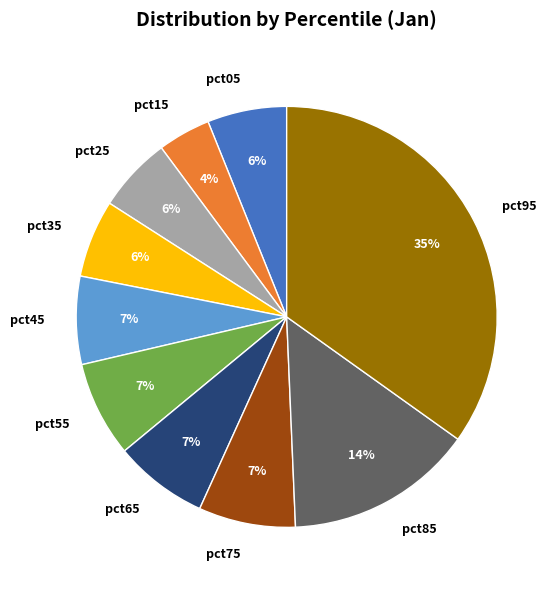

What percentage is the pct55 slice, to the nearest percent?

7%